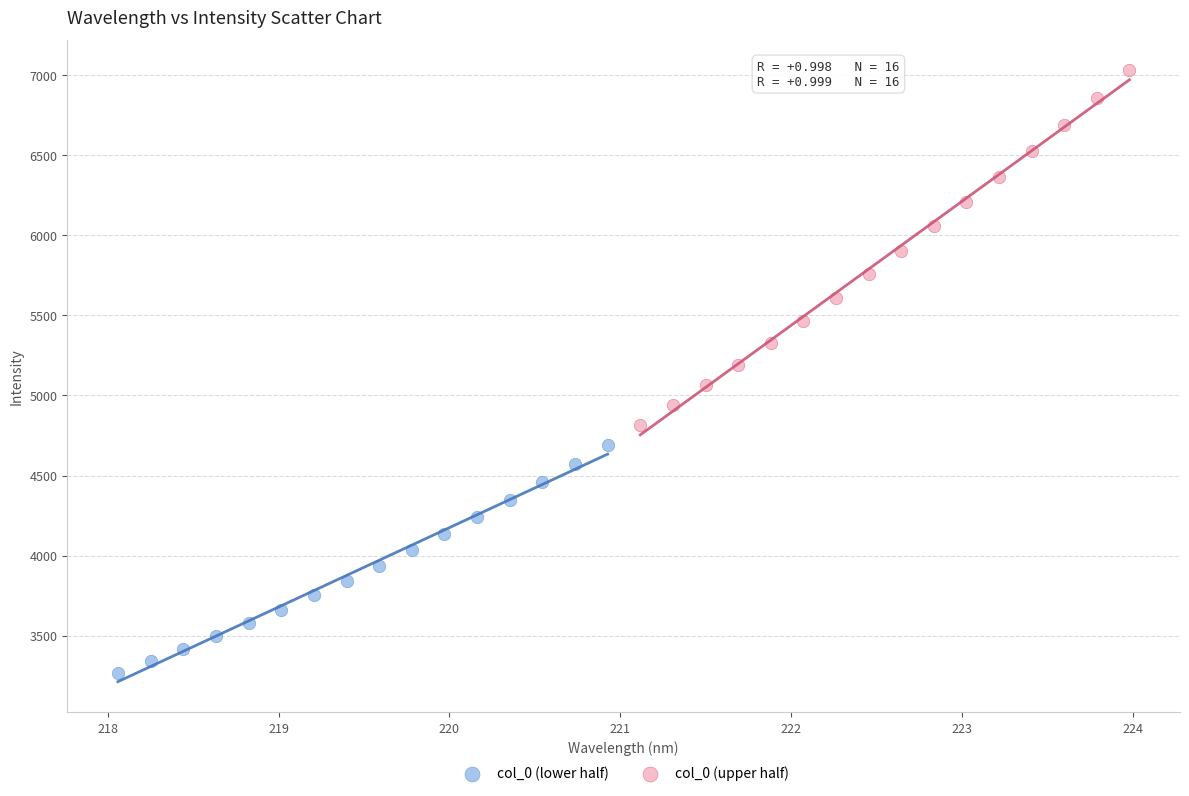

Which series contains the highest Y value?

col_0 (upper half)